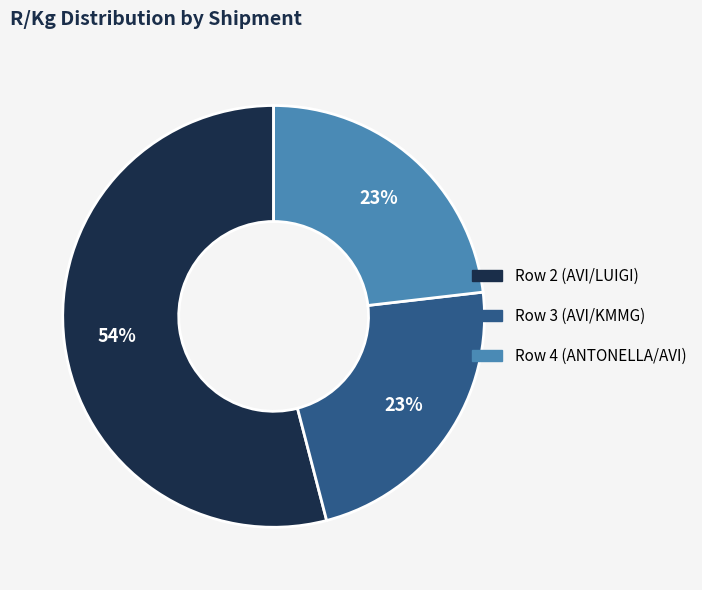

Combined, do Row 2 (AVI/LUIGI) and Row 4 (ANTONELLA/AVI) account for over 50%?

Yes